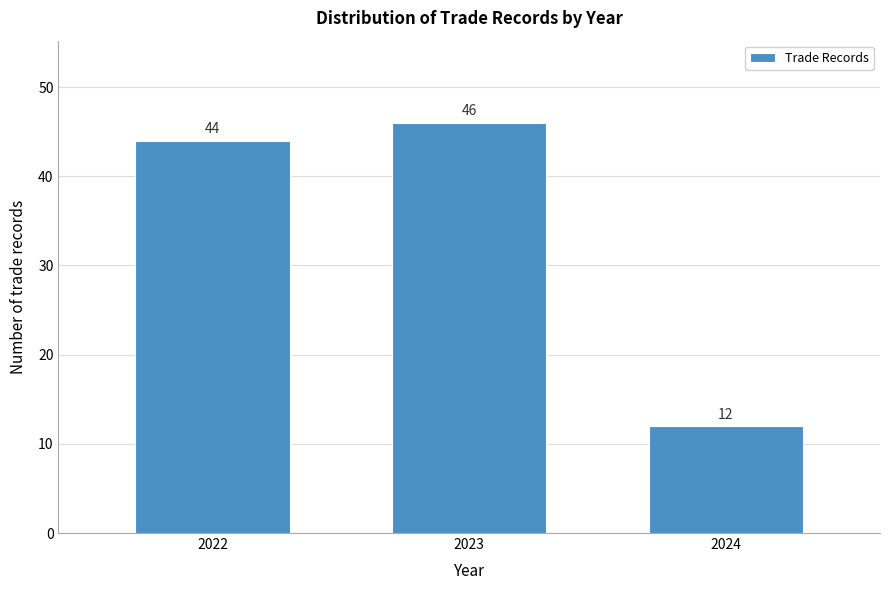

Reading left to right, extract all data points from this chart.

44	46	12